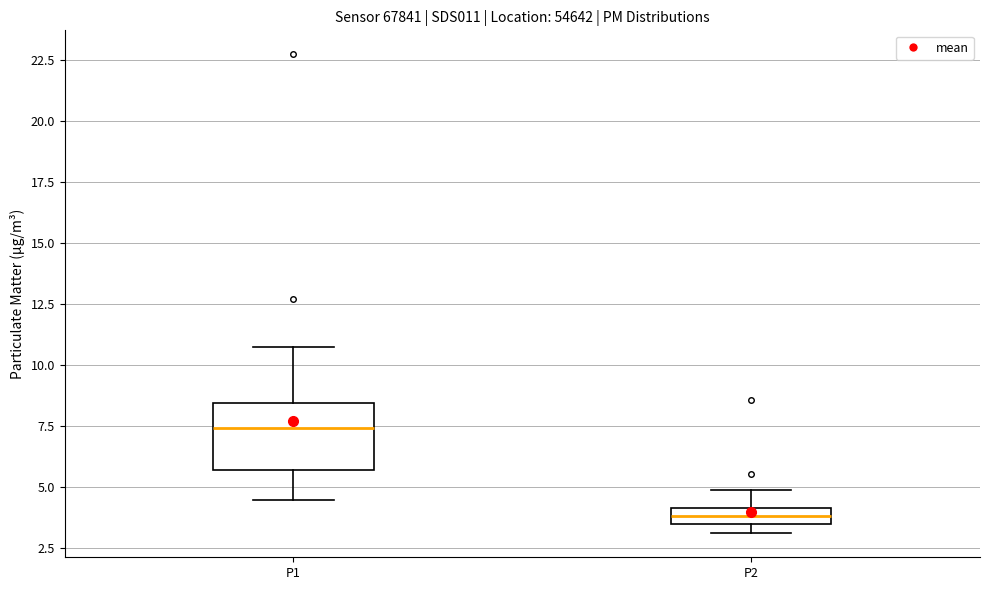

Which box has the highest median line?

P1